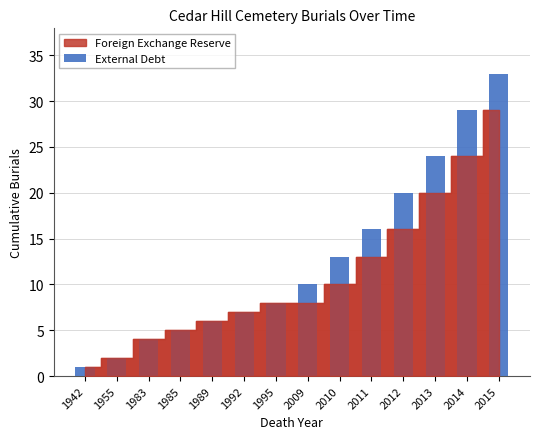

Is it true that the value at 1992 is 4?

False